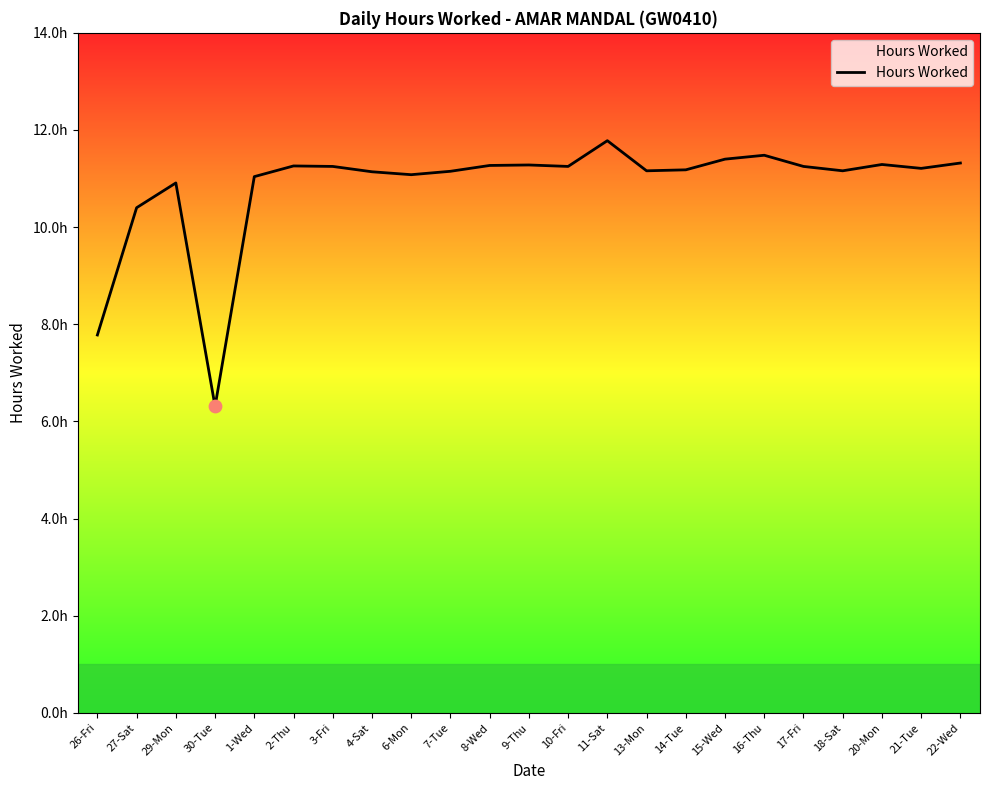

Approximately how many times larger is the value at 13-Mon compared to 14-Tue?

1.0